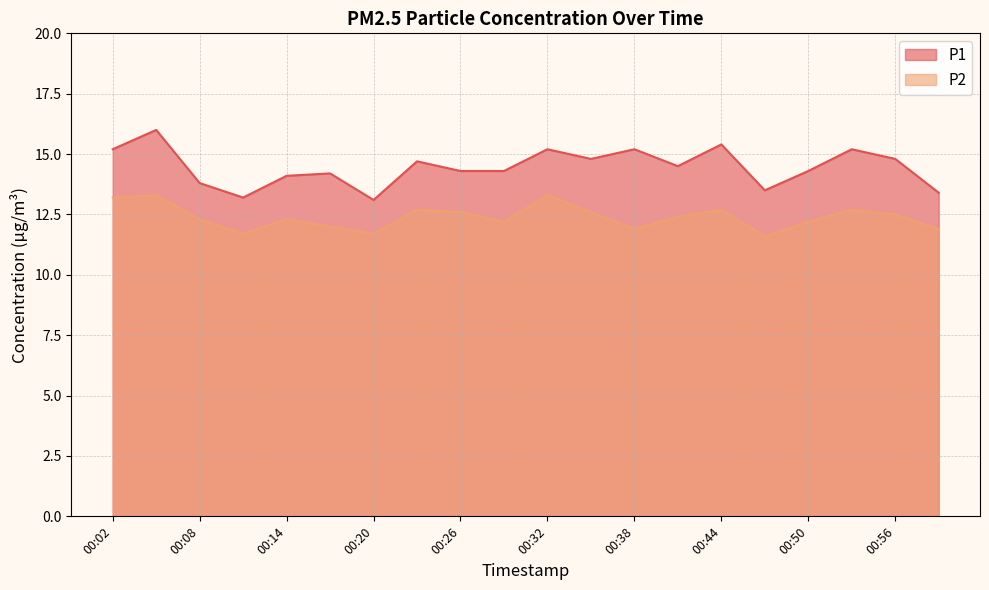

What is the value of the P2 point at the 14th from the left?

12.4